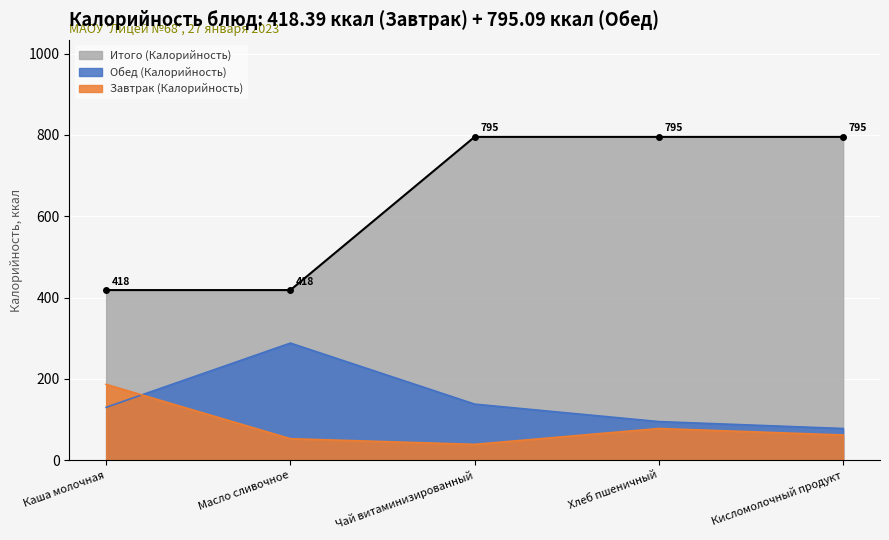

What are all the series names shown in the legend?

Итого (Калорийность), Обед (Калорийность), Завтрак (Калорийность)